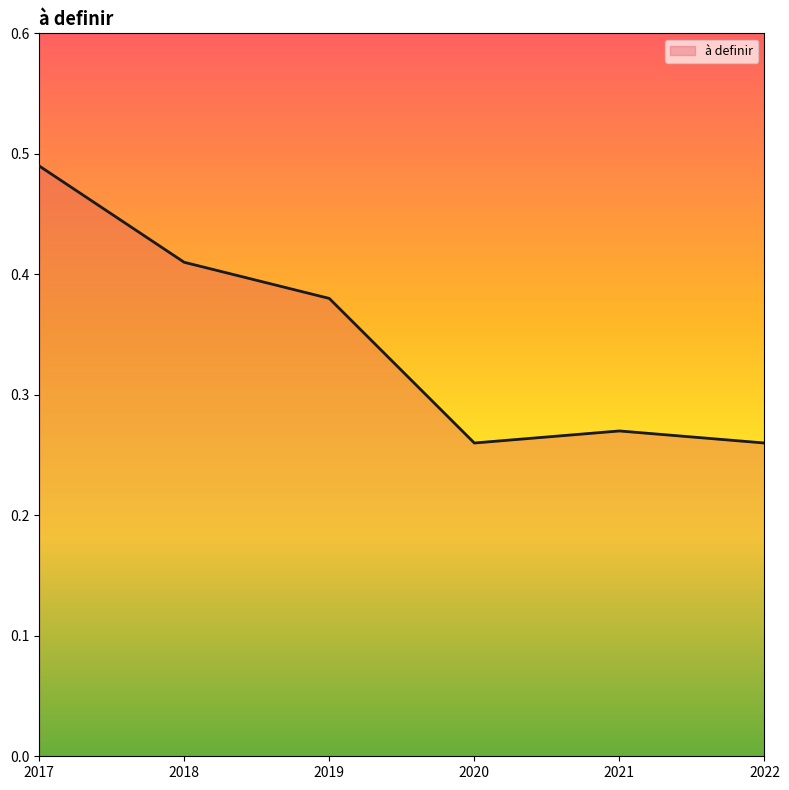

At which category does the data reach its first local peak?

2021